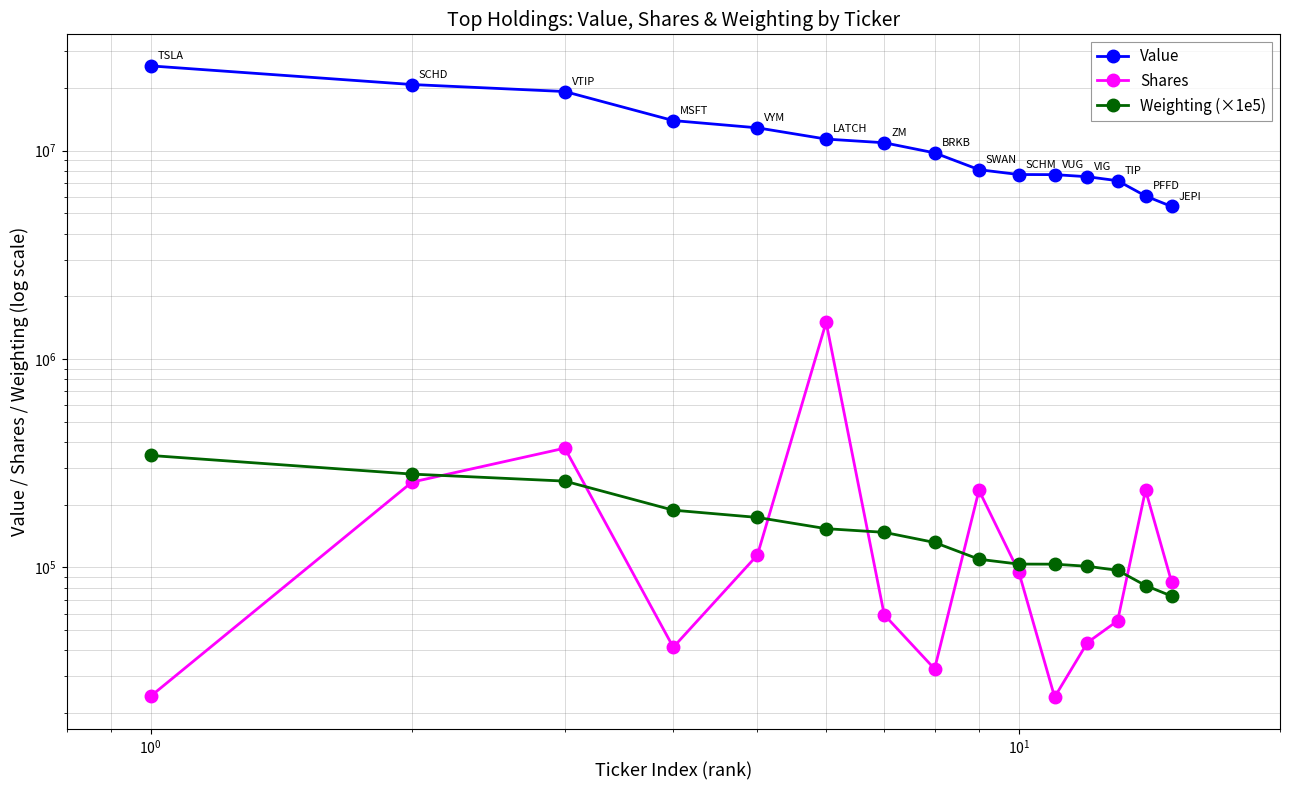

True or false: Shares and Value cross at least once.

False